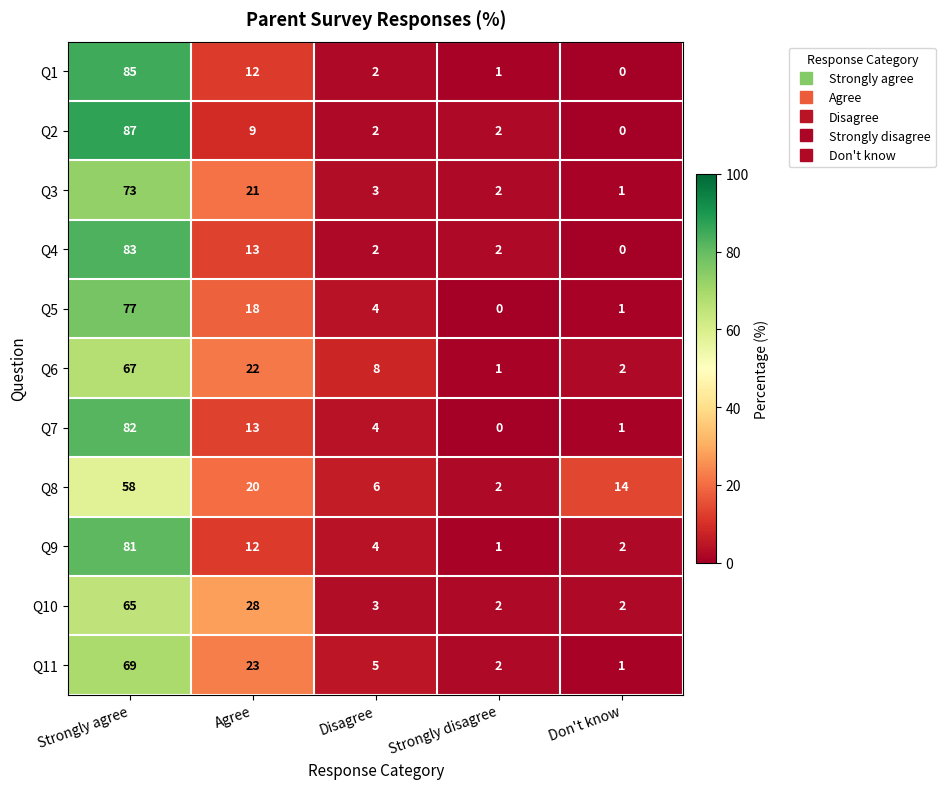

What is the average value of the Q10 series?

20